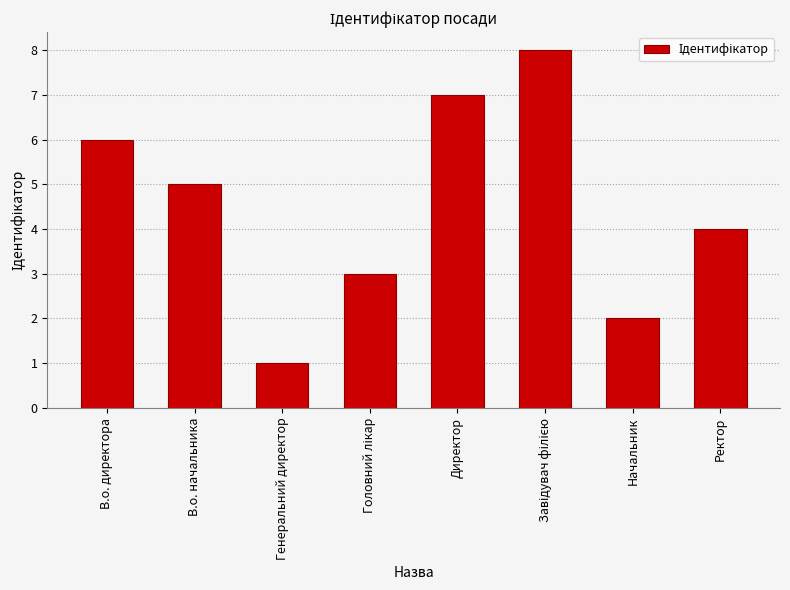

Where does the data first go above 5?

В.о. директора